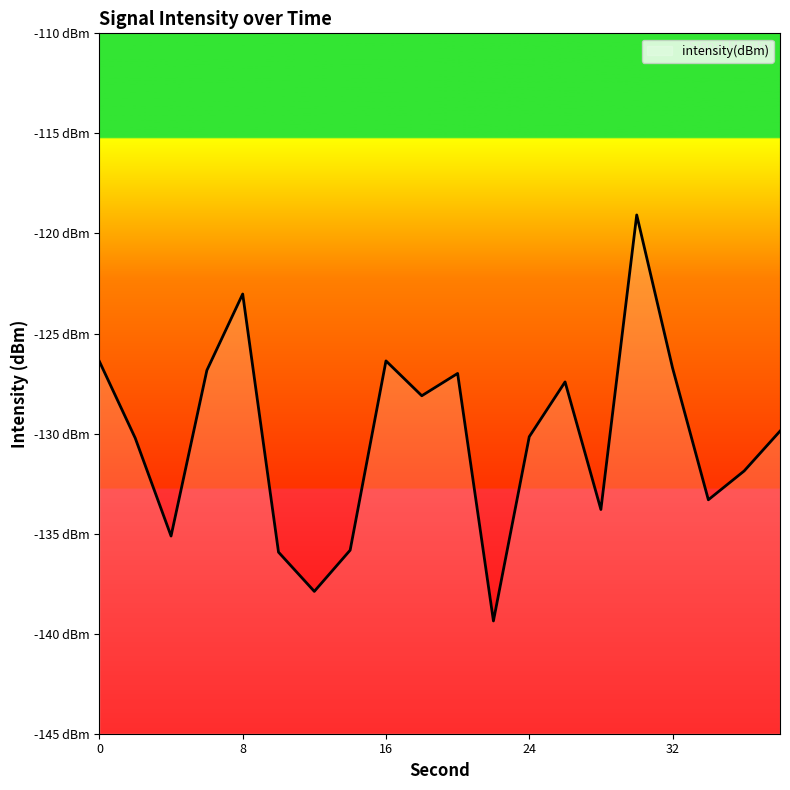

What is the smallest value displayed?

-139.4